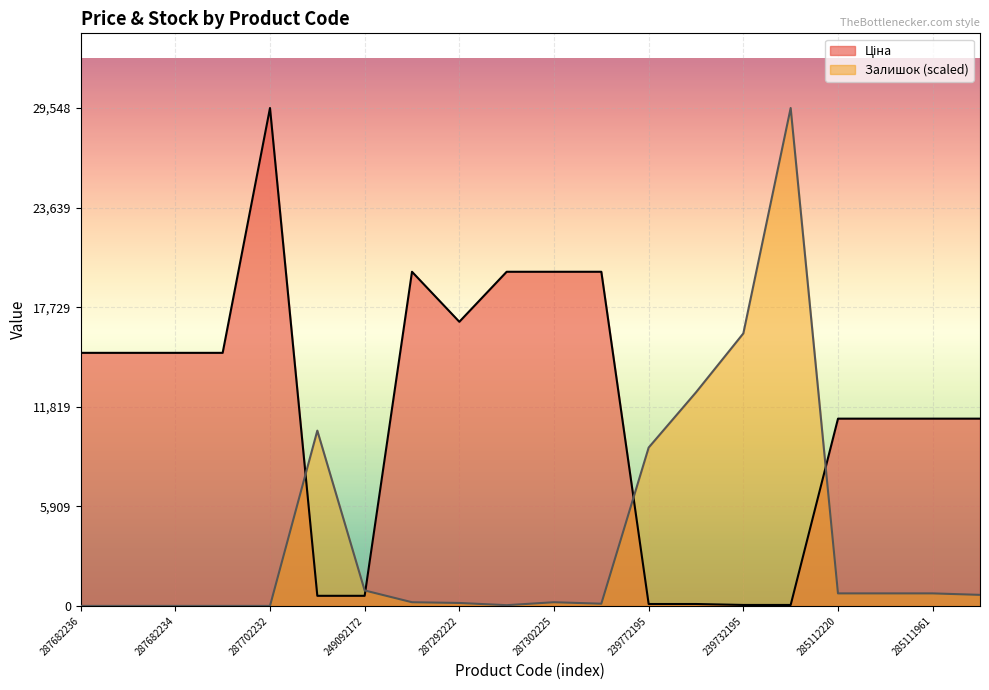

What is the value of the Залишок point at the 9th from the left?

174.8